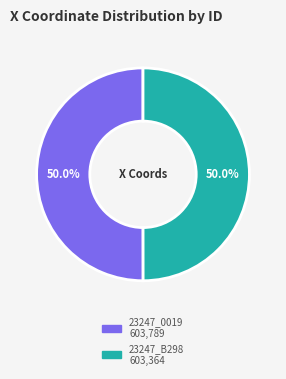

To the nearest percent, what is the average slice percentage?

50%